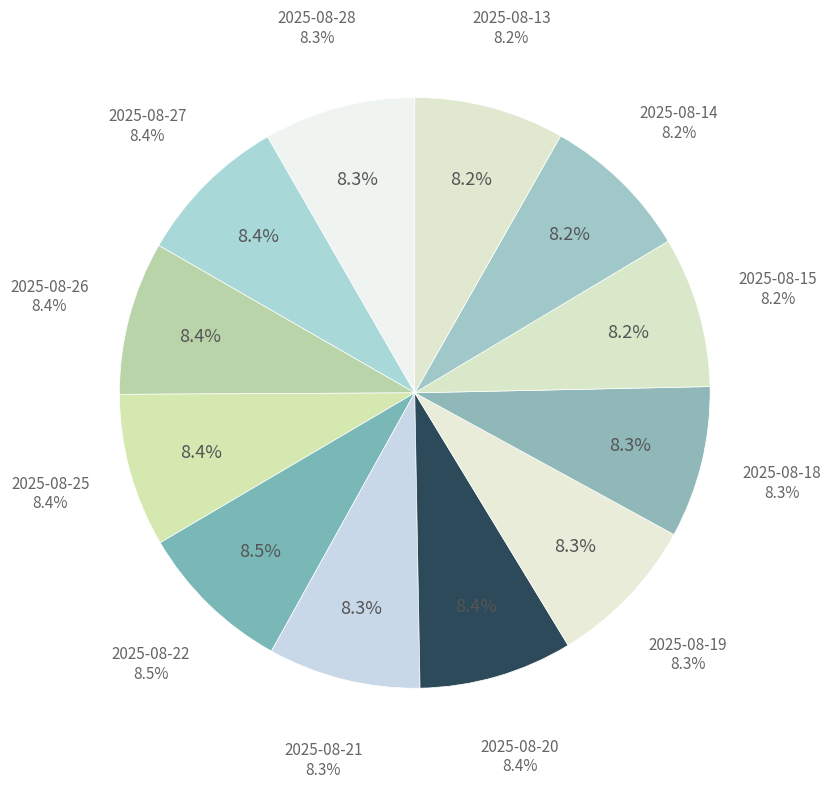

Is there any slice that represents more than half of the pie?

No